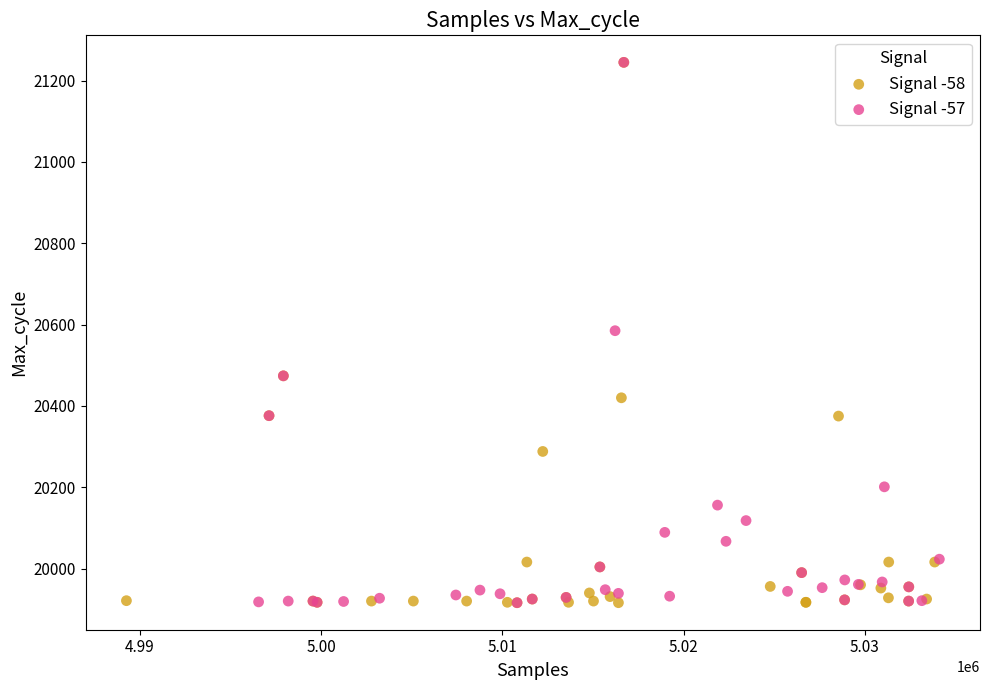

What are all the series names shown in the legend?

Signal -58, Signal -57